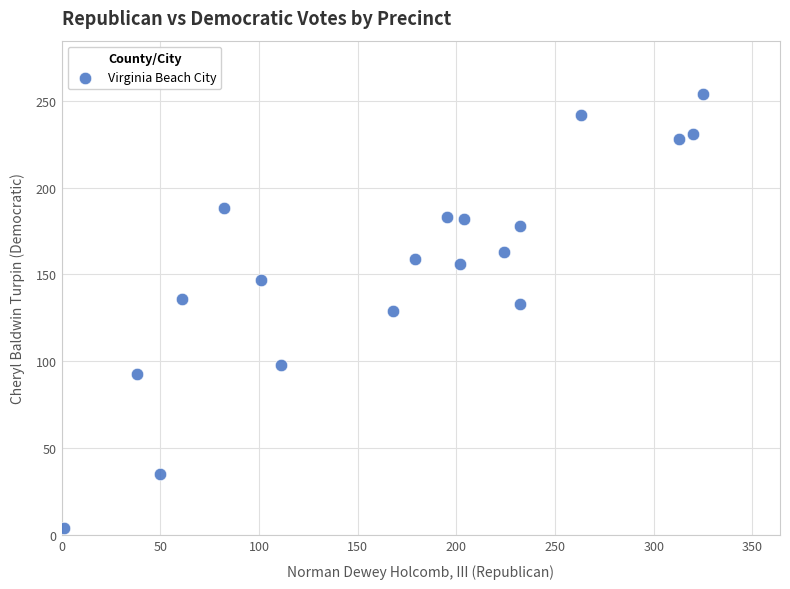

What is the range of Y values (max minus min)?

250